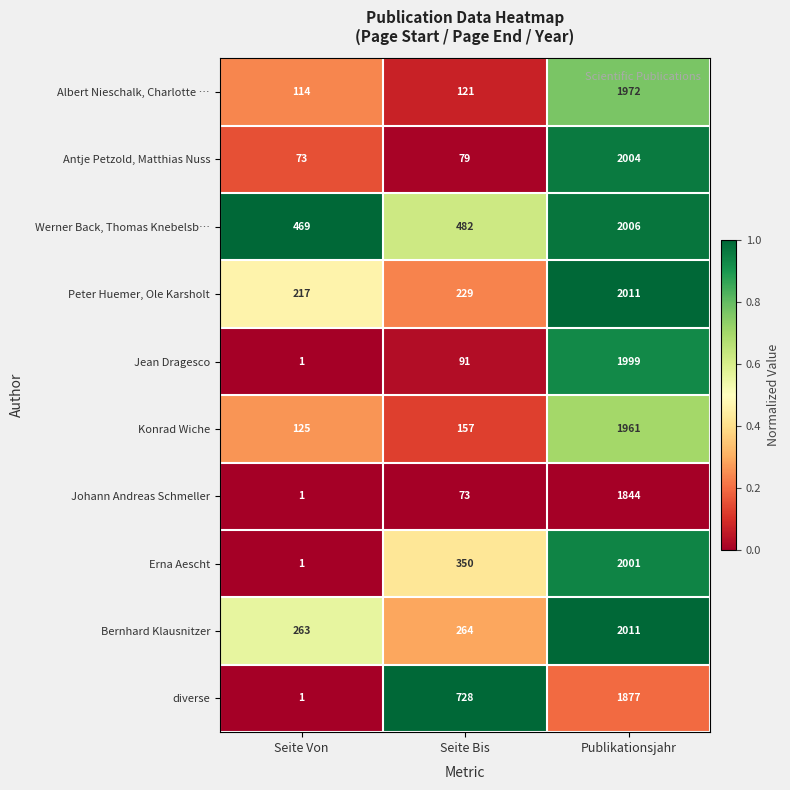

What is the approximate value of Bernhard Klausnitzer at Seite Bis?

264